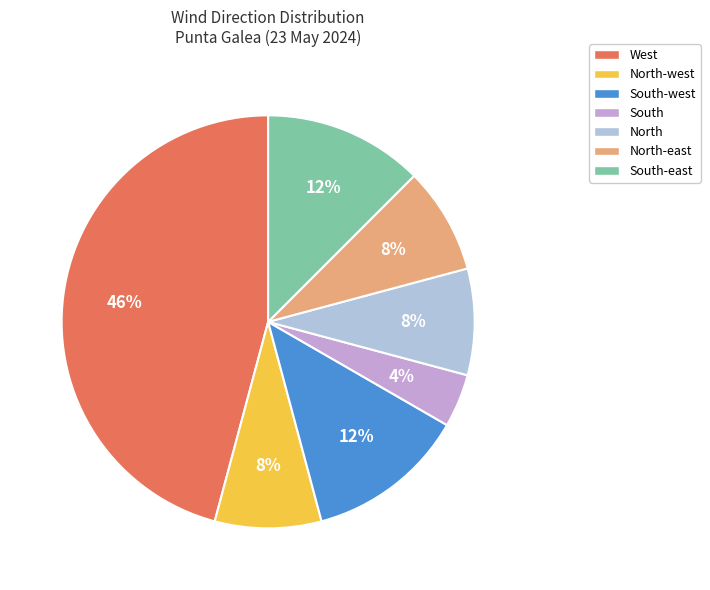

Between South-east and North-east, which is larger?

South-east